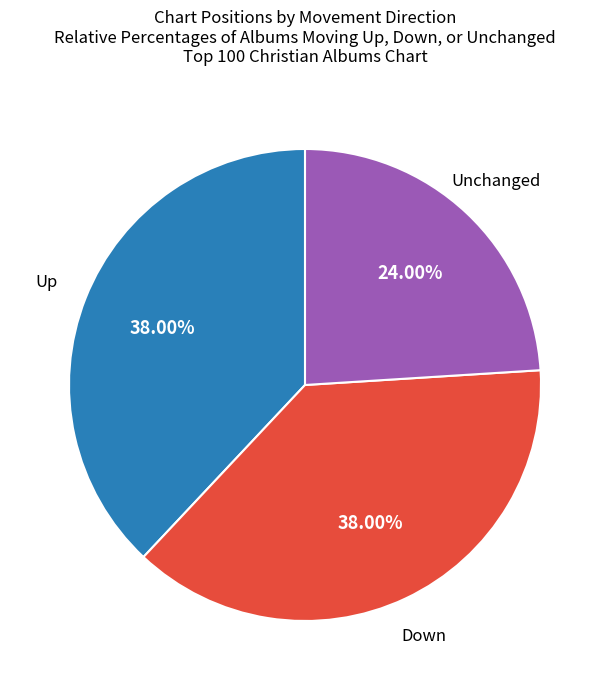

Count the number of slices in the pie.

3